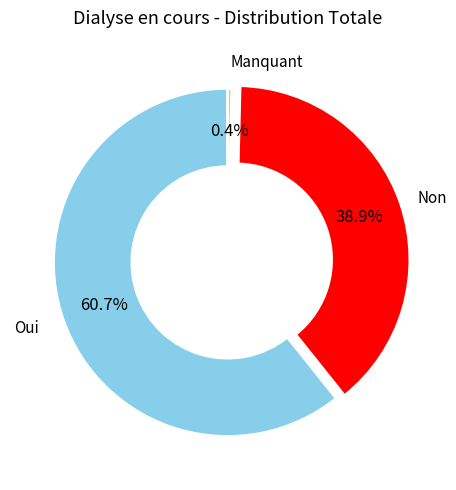

What percentage is the Oui slice, to the nearest percent?

61%